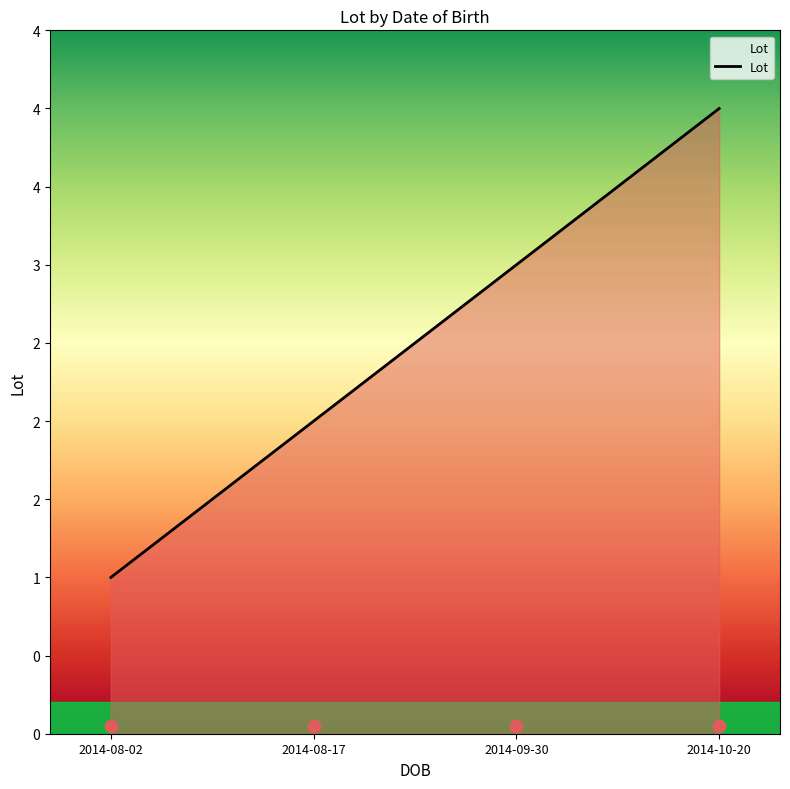

Between 2014-09-30 and 2014-08-17, which is larger?

2014-09-30